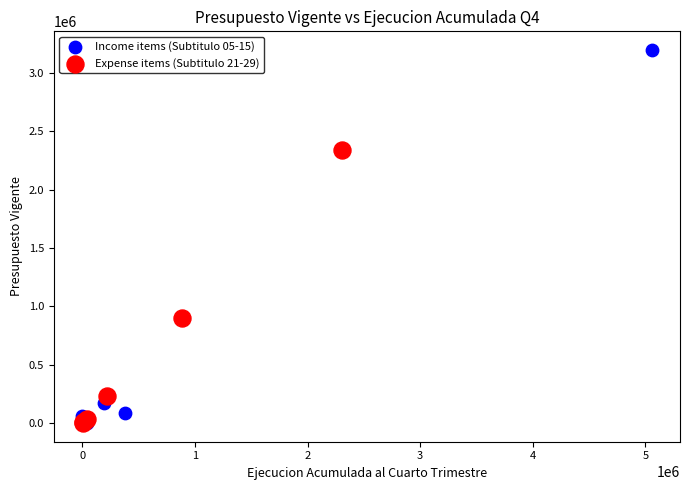

Which series contains the highest Y value?

Income items (Subtitulo 05-15)